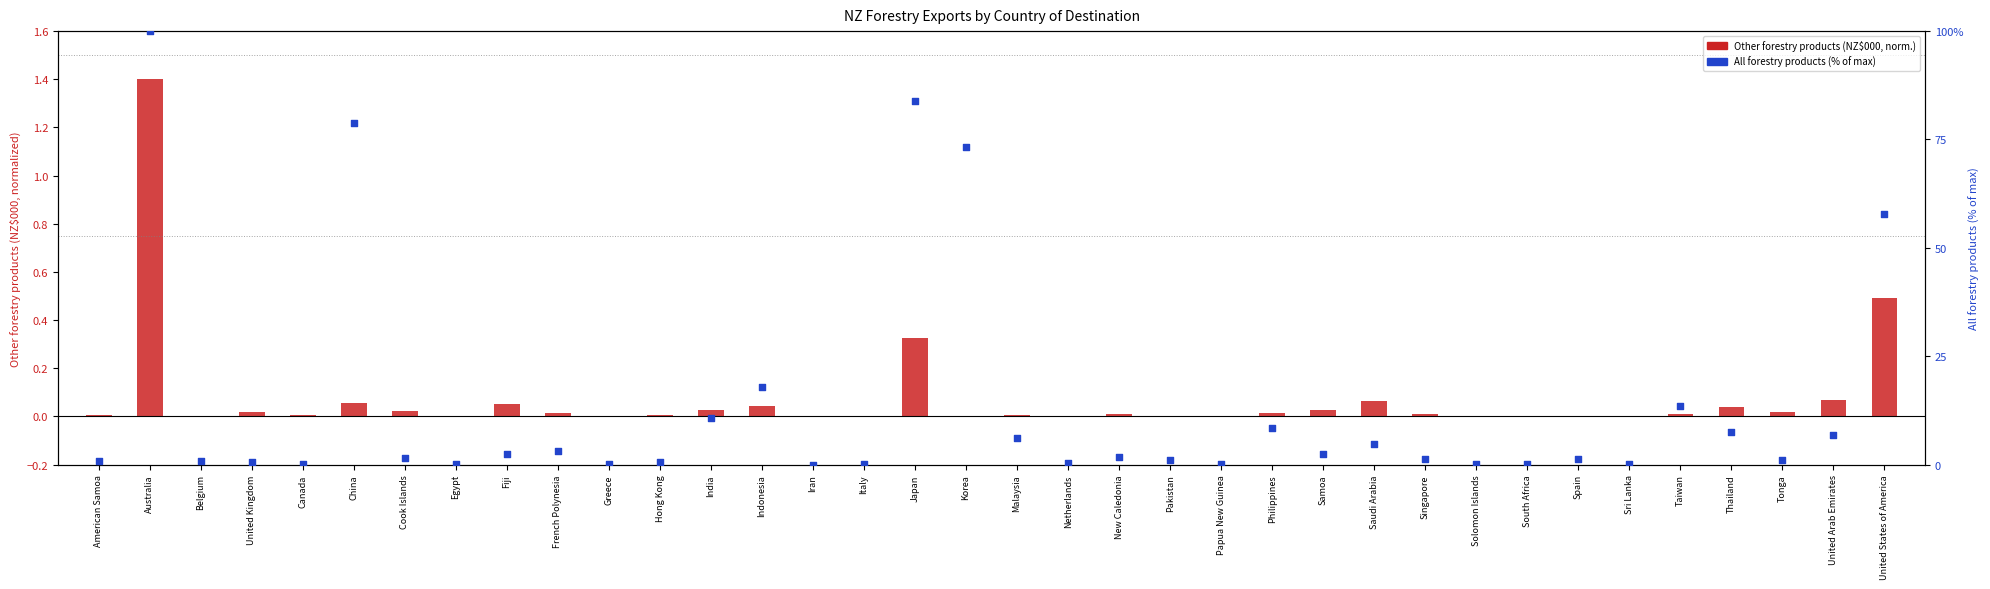

Which series contains the lowest Y value?

Other forestry products (NZ$000)